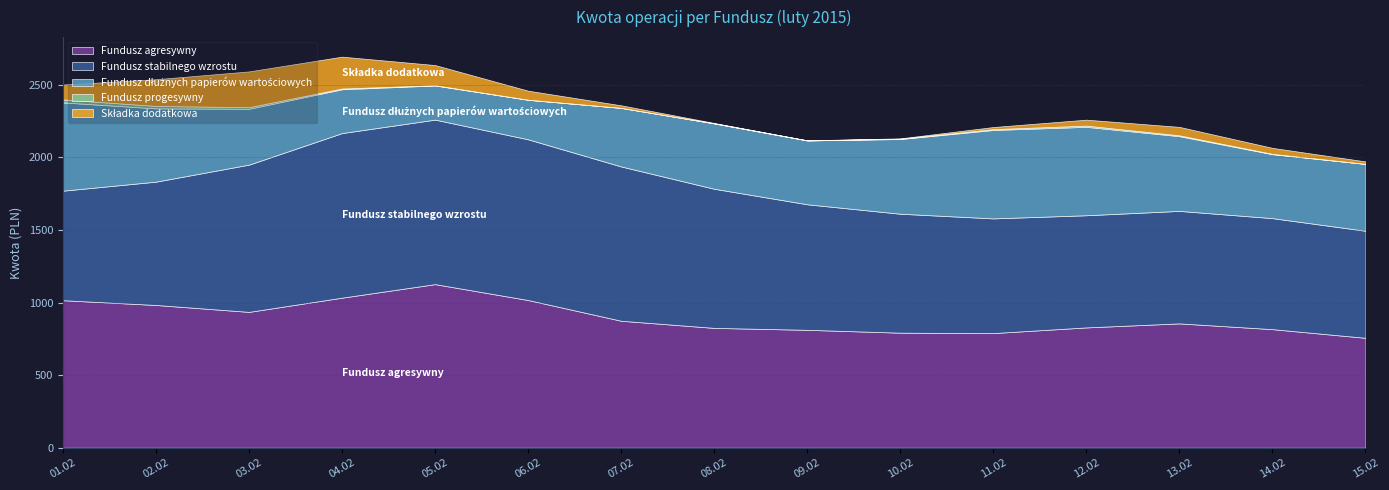

What is the maximum value for Fundusz agresywny?

1126.6